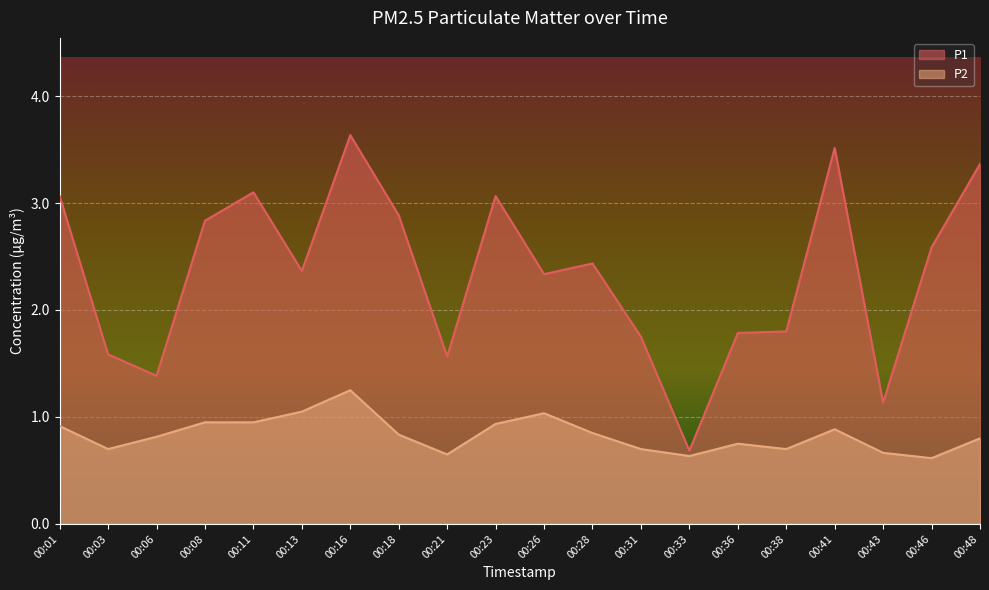

What is the greatest value displayed?

7.3